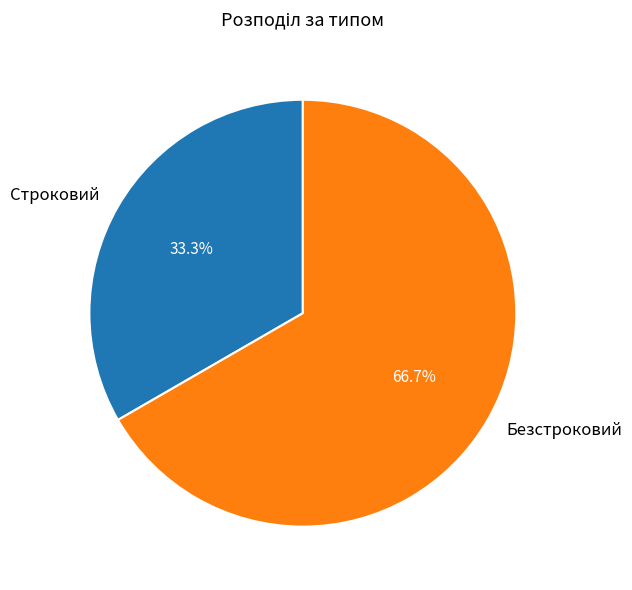

To the nearest percent, what portion does Безстроковий represent?

67%